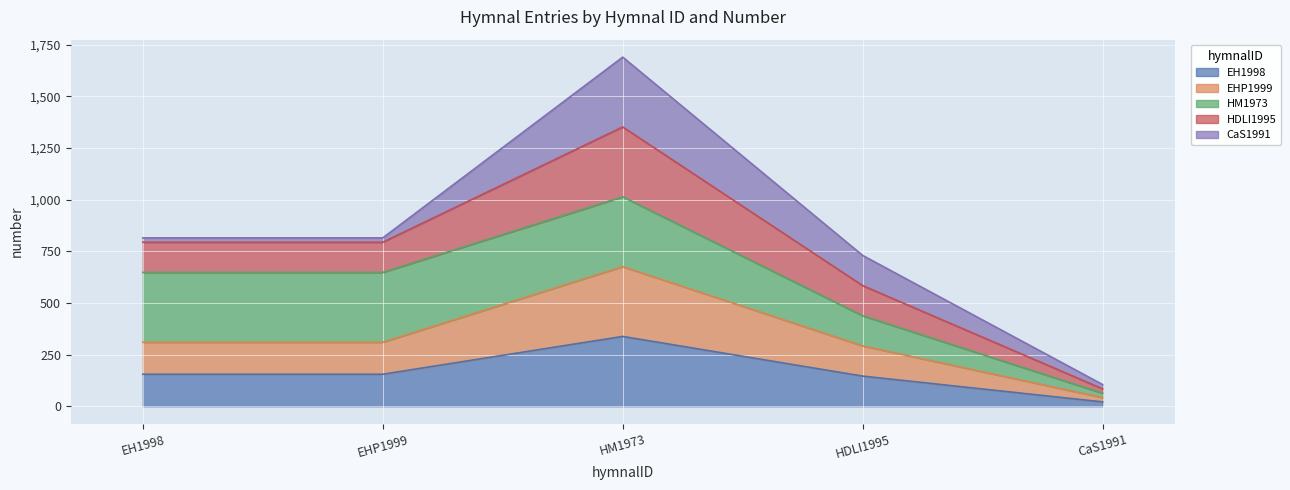

At how many categories does at least one series exceed 1627?

1